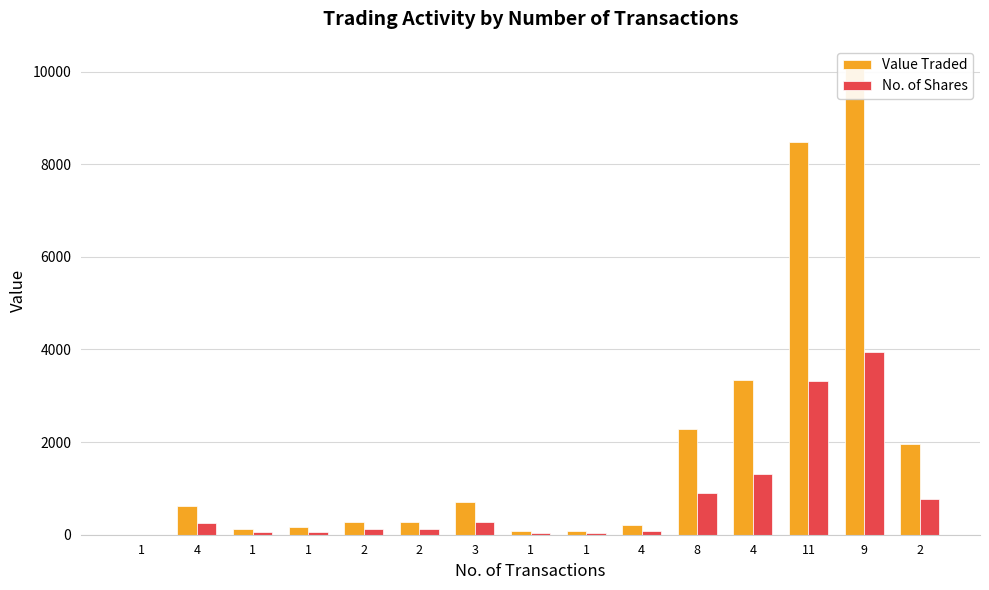

Reading right to left, list all the values displayed in this chart.

Value Traded: 2=1961	9=10052	11=8468	4=3348	8=2278	4=207	1=76	1=87	3=699	2=285	2=285	1=161	1=124	4=615	1=3
No. of Shares: 2=770	9=3940	11=3322	4=1307	8=893	4=81	1=30	1=35	3=285	2=115	2=115	1=65	1=50	4=247	1=1